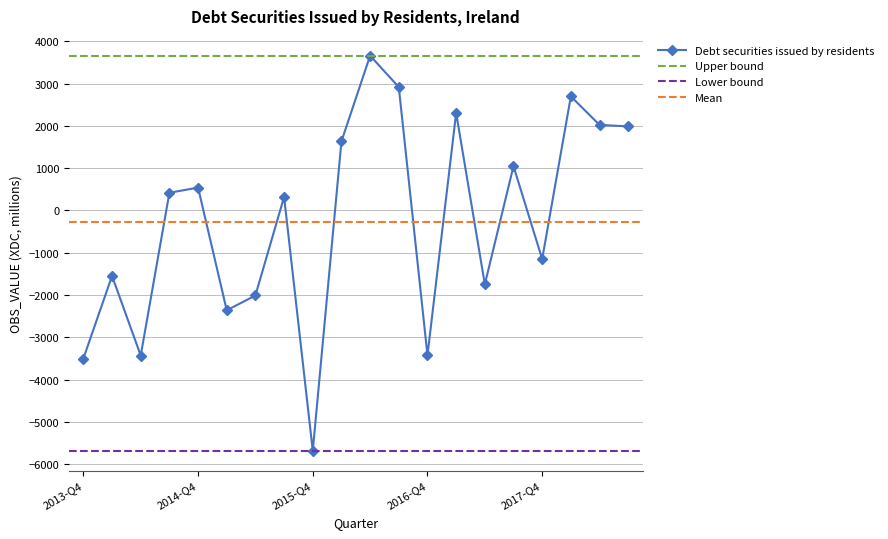

Reading right to left, transcribe all the data shown in this chart.

2018-Q3=1988.7	2018-Q2=2024.2	2018-Q1=2697.7	2017-Q4=-1148.8	2017-Q3=1048.5	2017-Q2=-1745.4	2017-Q1=2307.3	2016-Q4=-3424.7	2016-Q3=2917.4	2016-Q2=3661.5	2016-Q1=1634.4	2015-Q4=-5682.0	2015-Q3=322.0	2015-Q2=-2008.8	2015-Q1=-2360.4	2014-Q4=541.5	2014-Q3=419.0	2014-Q2=-3429.4	2014-Q1=-1546.8	2013-Q4=-3500.4